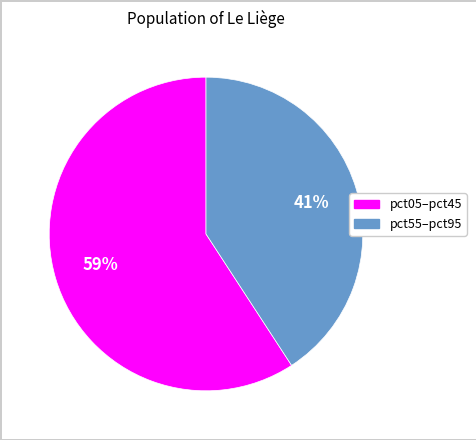

Is there any slice that represents more than half of the pie?

Yes